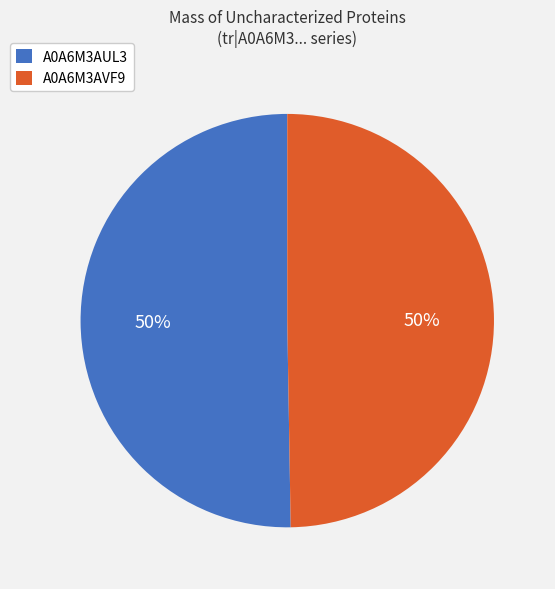

True or false: A0A6M3AVF9 accounts for 50% of the total.

True